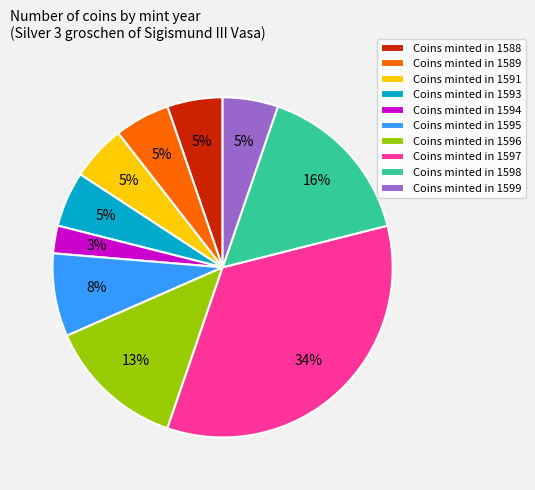

Which category has the smallest portion of the pie?

Coins minted in 1594